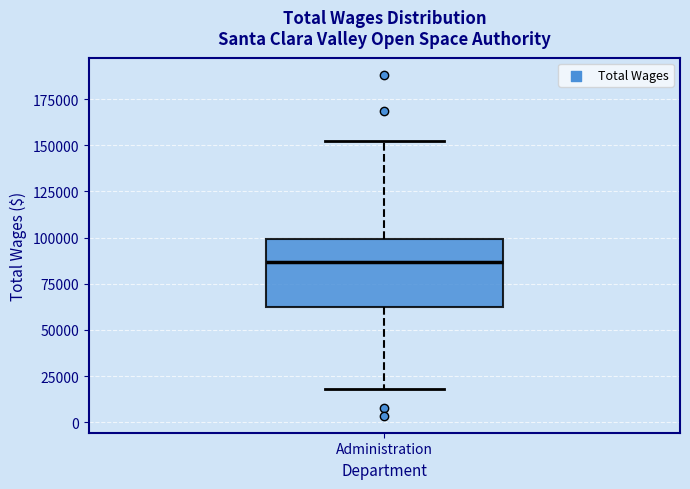

Transcribe this box plot: give where the median line is, the range the box spans, and where the two whiskers end, as read against the y-axis. The values are not printed on the chart, so give them approximately, as read against the axis.

median 85000, box 65000 to 100000, whiskers 20000 to 150000